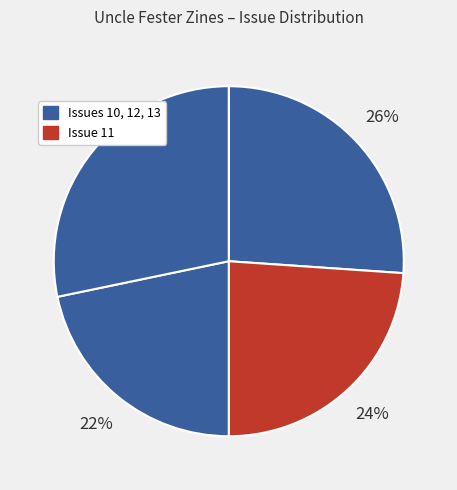

How many slices are in this pie chart?

4